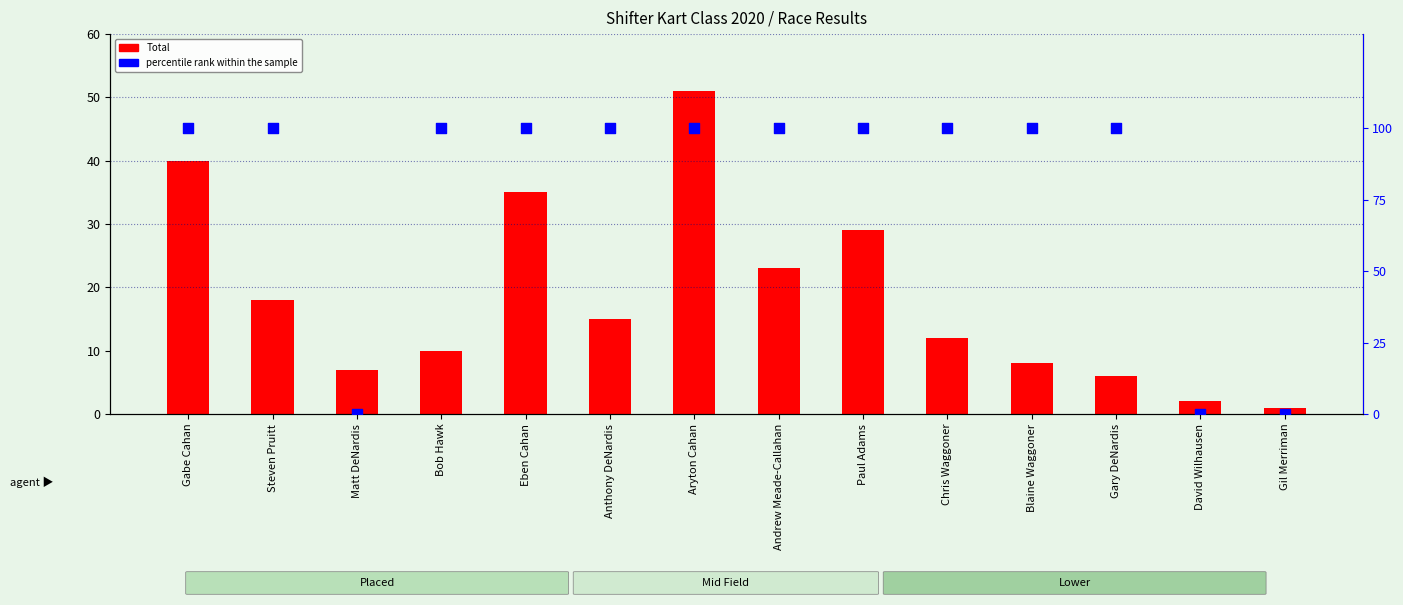

Which series has the largest total across all categories?

percentile rank within the sample